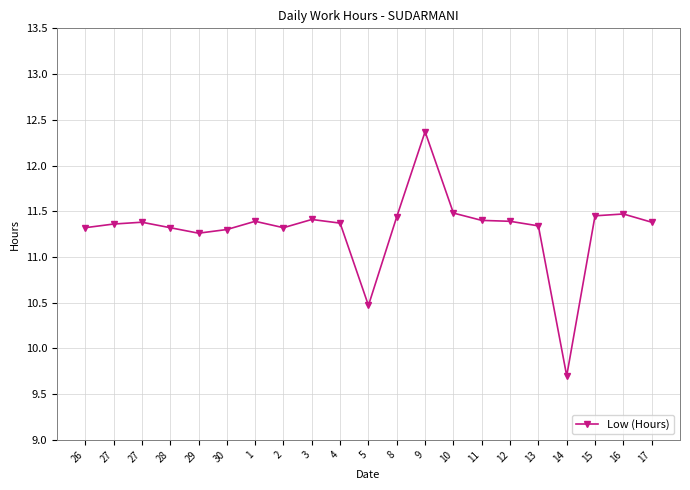

What is the ratio of the value at 5 to the value at 8?

0.9